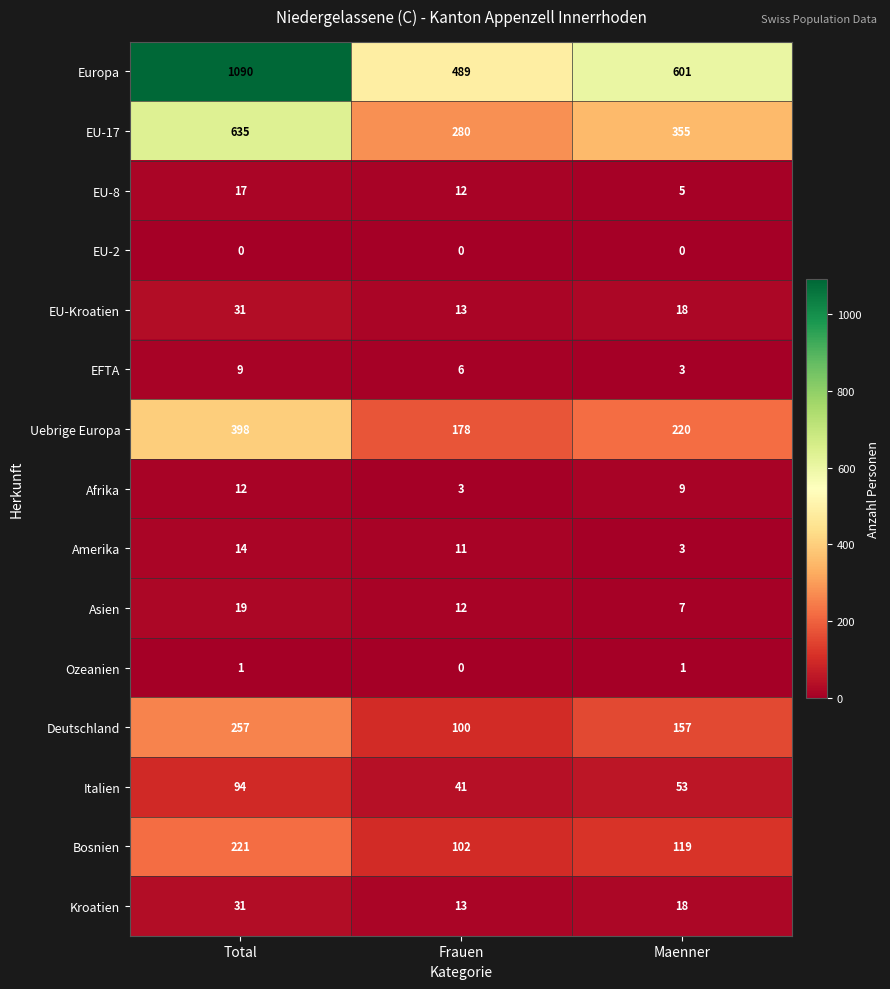

At which category is the sum across all series the highest?

Total